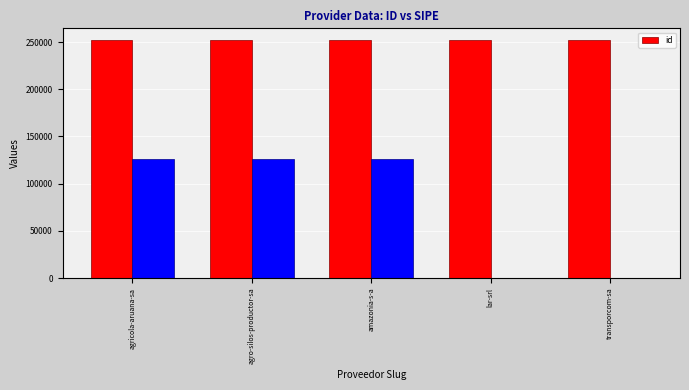

The id series shows 251929 at transporcom-sa. True or false?

True